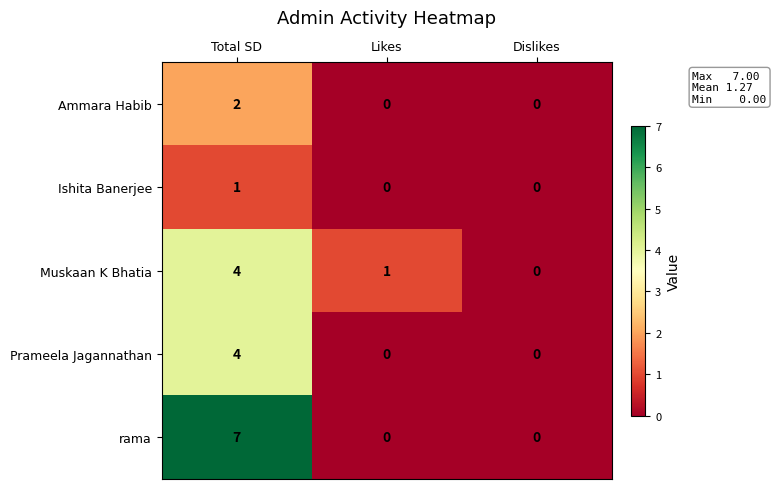

Which series changed the most between Total SD and Dislikes?

rama